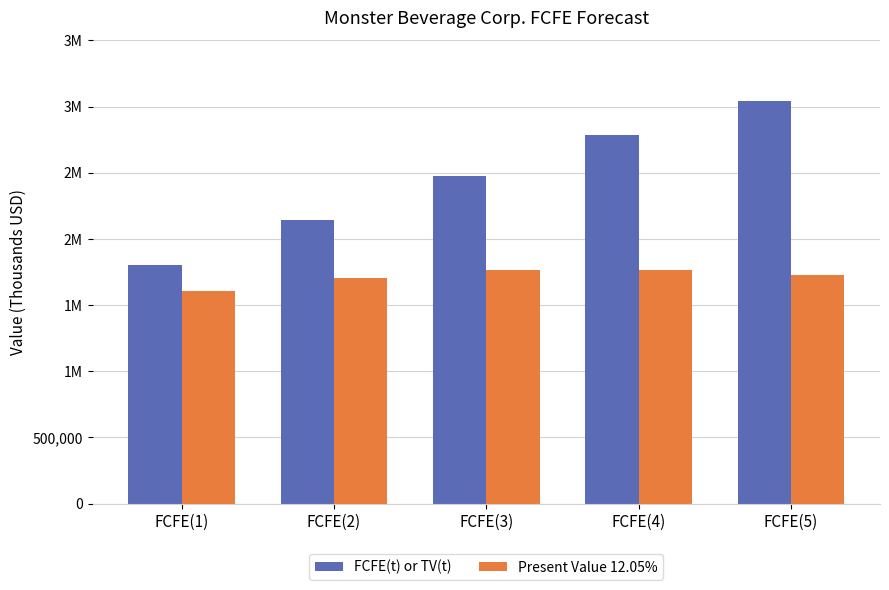

What are all the series names shown in the legend?

FCFE(t) or TV(t), Present Value 12.05%